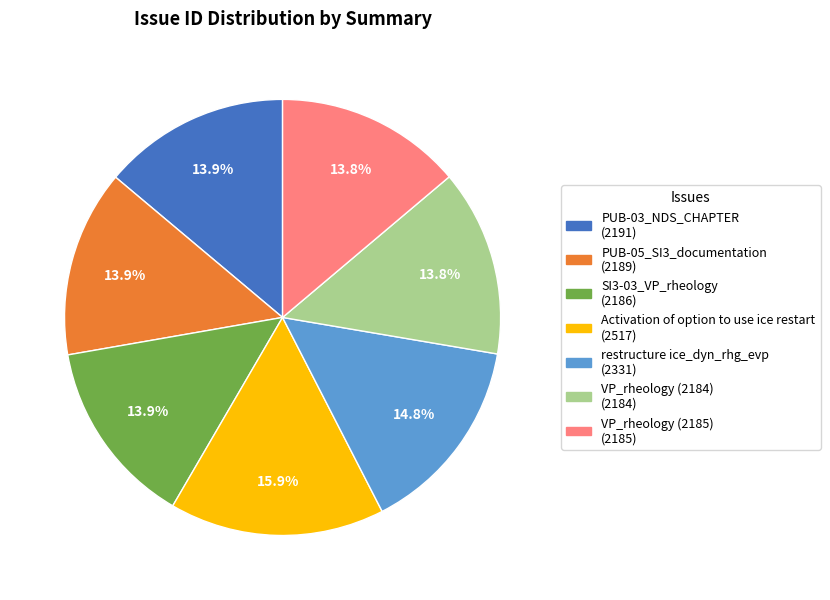

To the nearest percent, what portion does Activation of option to use ice restart represent?

16%